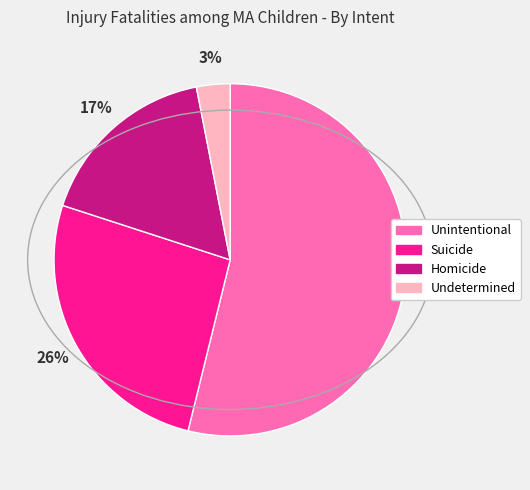

To the nearest percent, what is the difference between the Suicide and Unintentional slice percentages?

28%